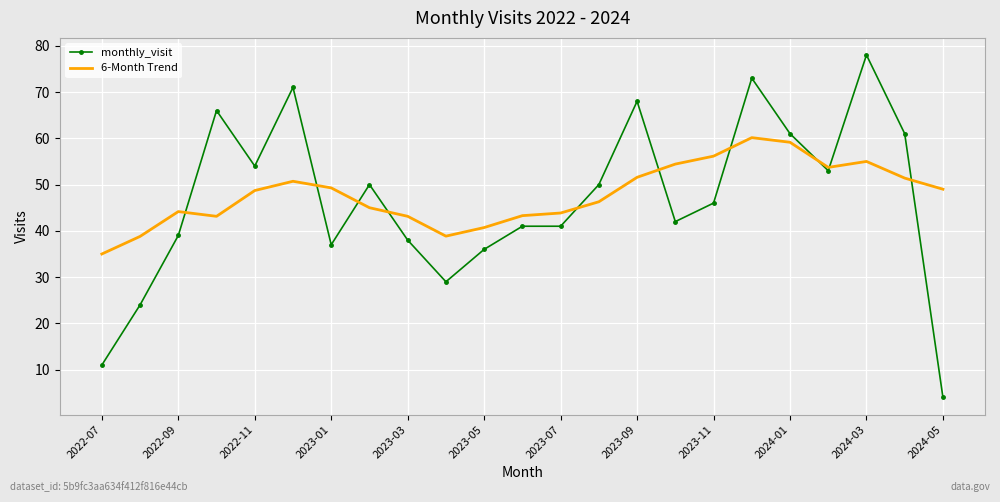

What is the difference between the maximum and minimum values in the 6-Month Trend series?

25.1